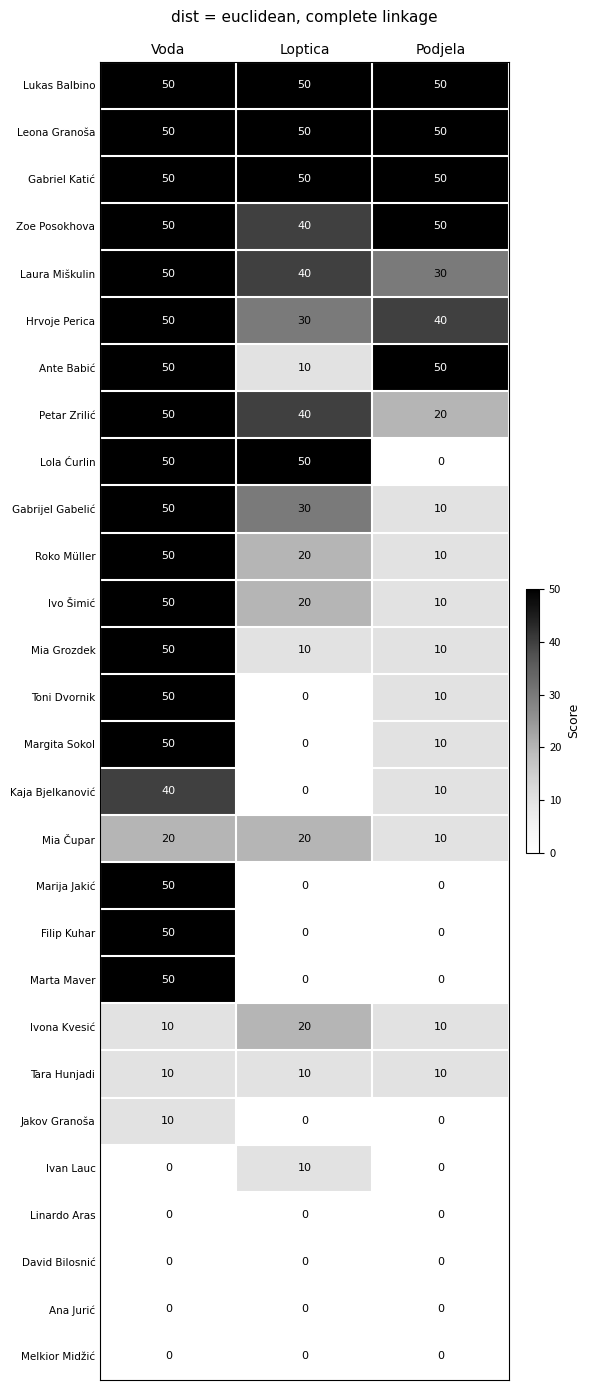

At how many categories does at least one series exceed 24?

3